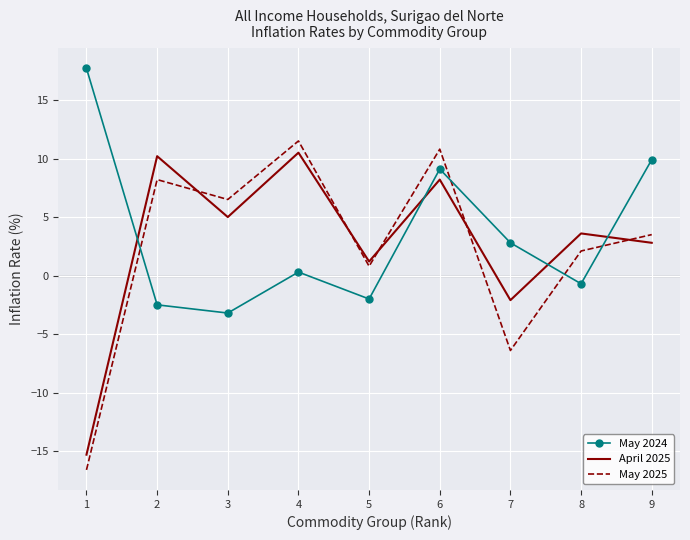

List the series in order of their overall mean, lowest first.

May 2025, April 2025, May 2024